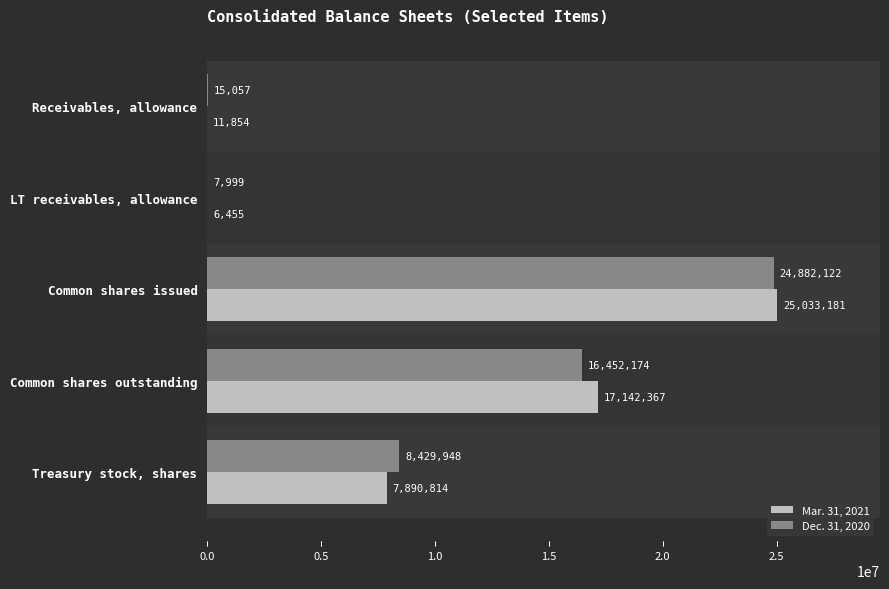

Where is Mar. 31, 2021 nearest to the value 12519818?

Common shares outstanding